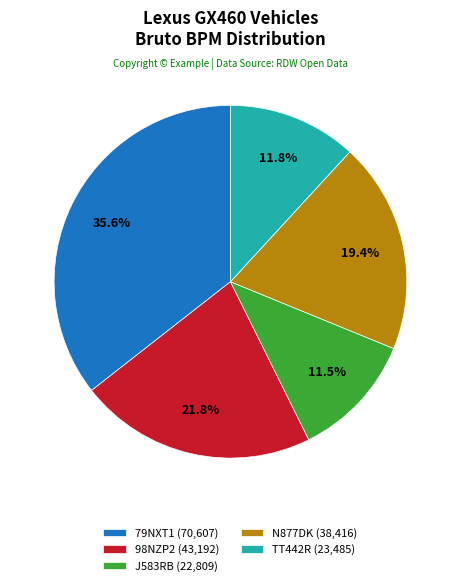

Does TT442R account for over 50% of the chart?

No